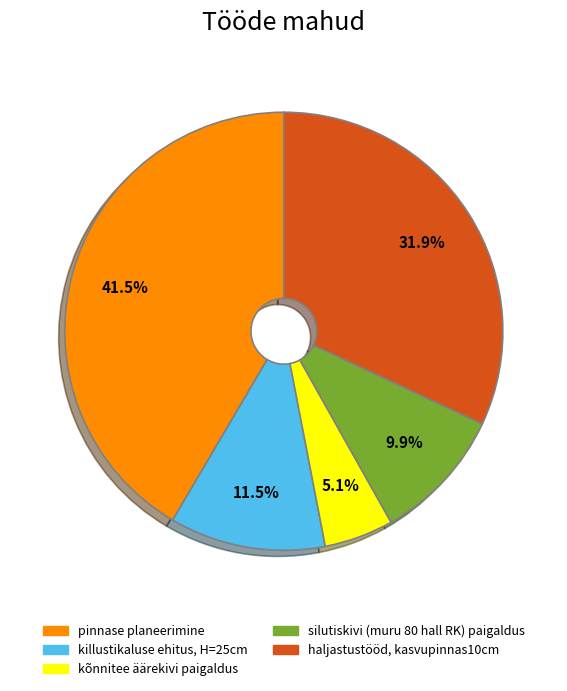

Rank the categories by value from lowest to highest.

kõnnitee äärekivi paigaldus, silutiskivi (muru 80 hall RK) paigaldus, killustikaluse ehitus, H=25cm, haljastustööd, kasvupinnas10cm, pinnase planeerimine